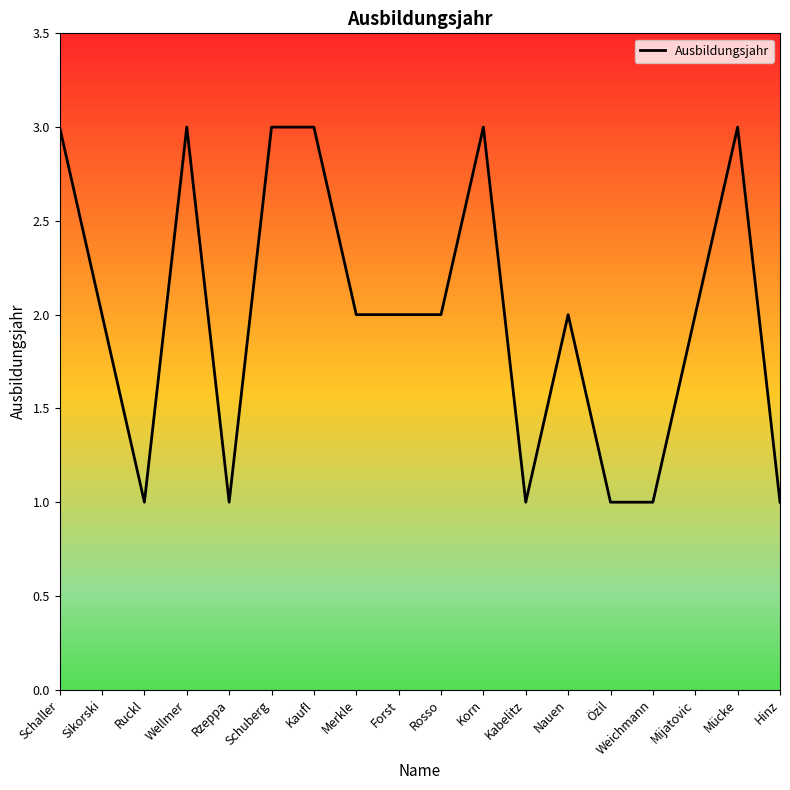

What is the maximum value shown in the chart?

3